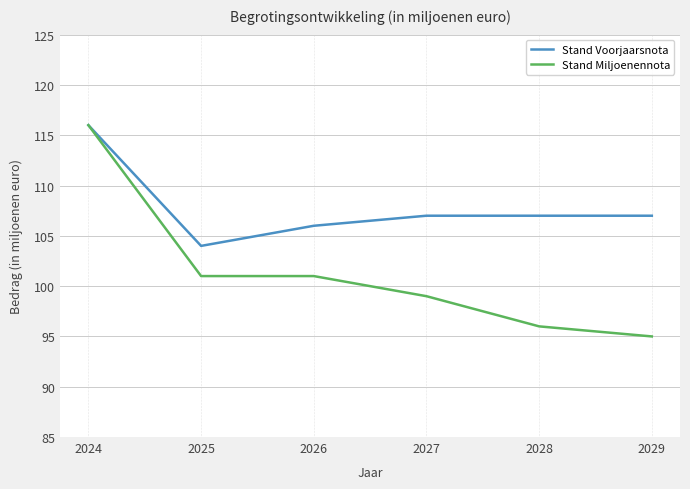

True or false: Stand Miljoenennota has a value of 43 at 2027.

False